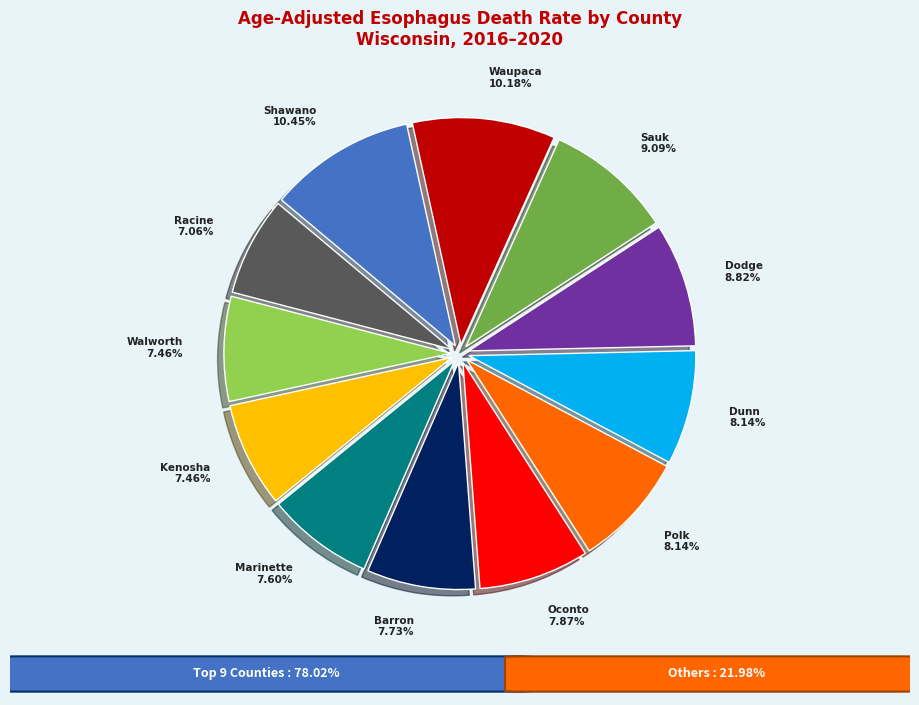

How many slices are in this pie chart?

12